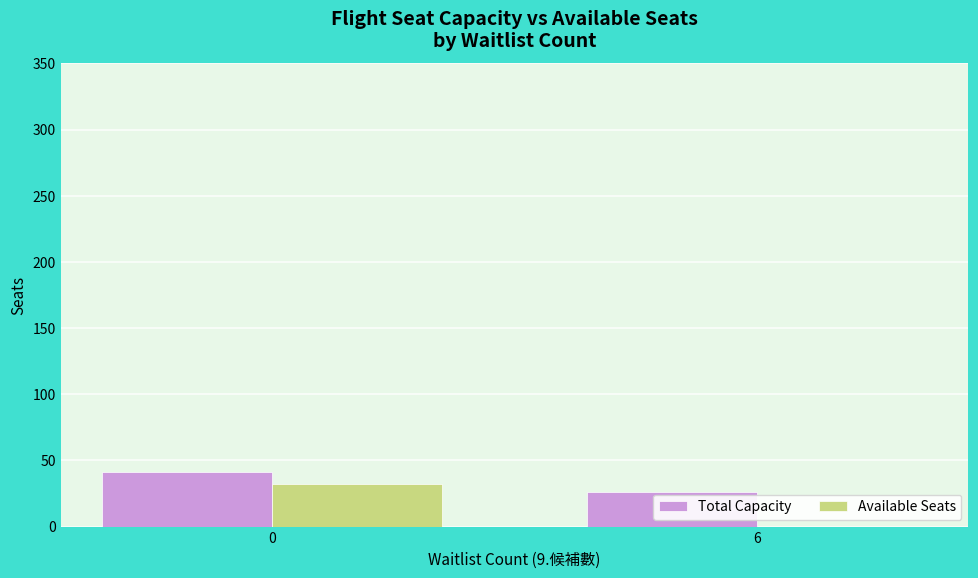

Is it true that Total Capacity equals 74.5 at 0?

False